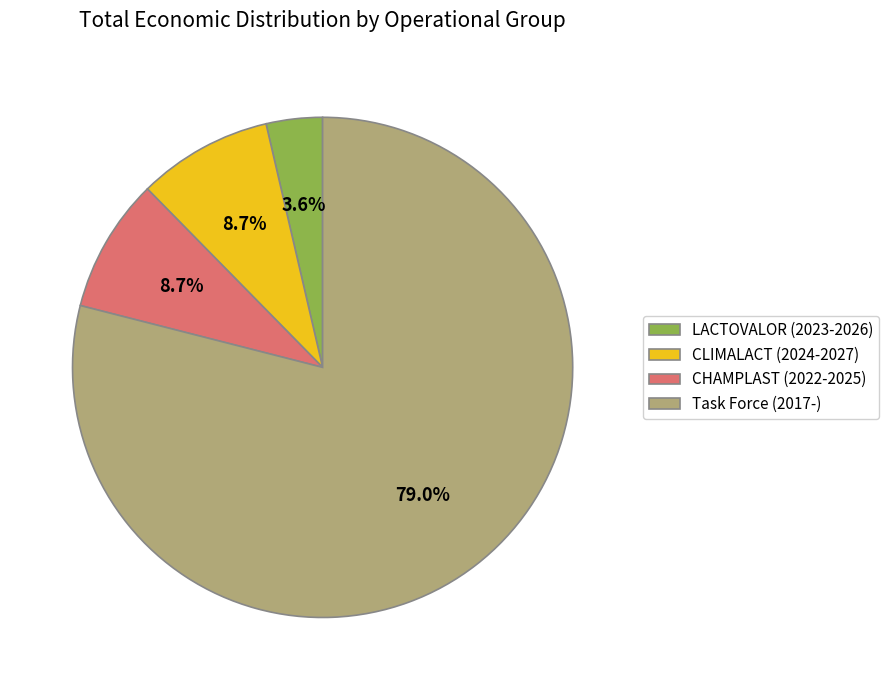

Do CLIMALACT and CHAMPLAST together represent more than half of the pie?

No